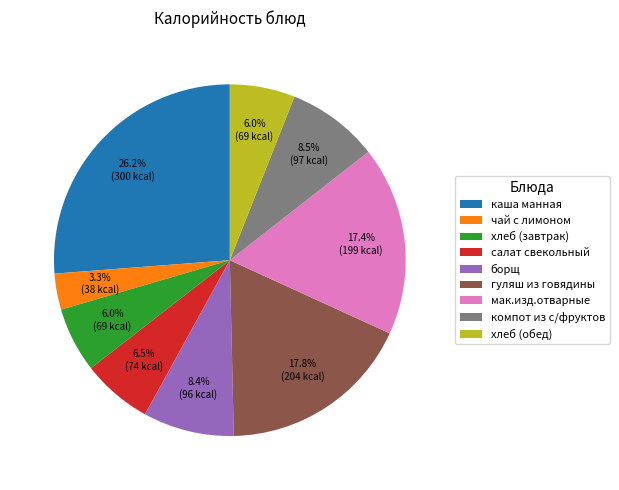

True or false: борщ accounts for 8% of the total.

True